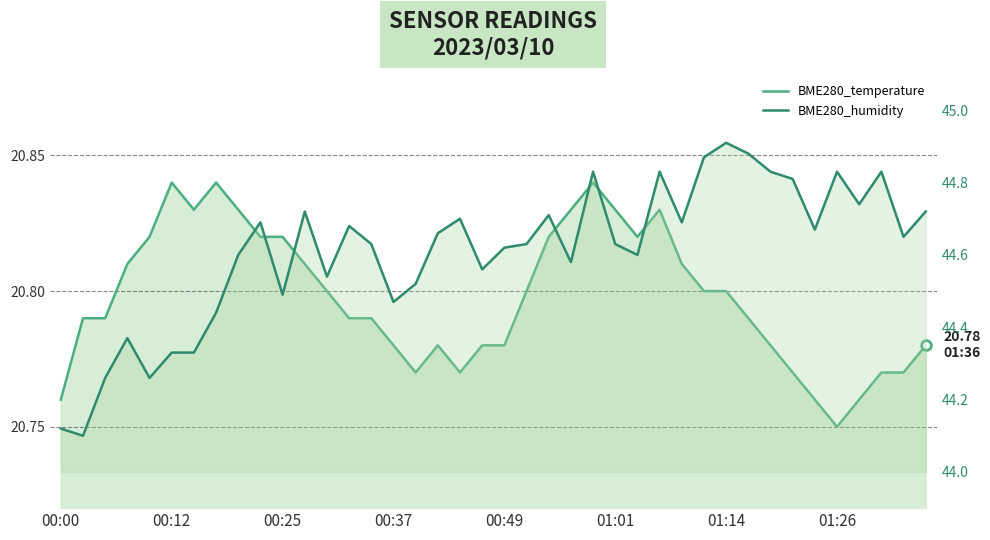

Reading right to left, extract all data points from this chart.

BME280_temperature: 20.8	20.8	20.8	20.8	20.8	20.8	20.8	20.8	20.8	20.8	20.8	20.8	20.8	20.8	20.8	20.8	20.8	20.8	20.8	20.8	20.8	20.8	20.8	20.8	20.8	20.8	20.8	20.8	20.8	20.8	20.8	20.8	20.8	20.8	20.8	20.8	20.8	20.8	20.8	20.8
BME280_humidity: 44.7	44.6	44.8	44.7	44.8	44.7	44.8	44.8	44.9	44.9	44.9	44.7	44.8	44.6	44.6	44.8	44.6	44.7	44.6	44.6	44.6	44.7	44.7	44.5	44.5	44.6	44.7	44.5	44.7	44.5	44.7	44.6	44.4	44.3	44.3	44.3	44.4	44.3	44.1	44.1